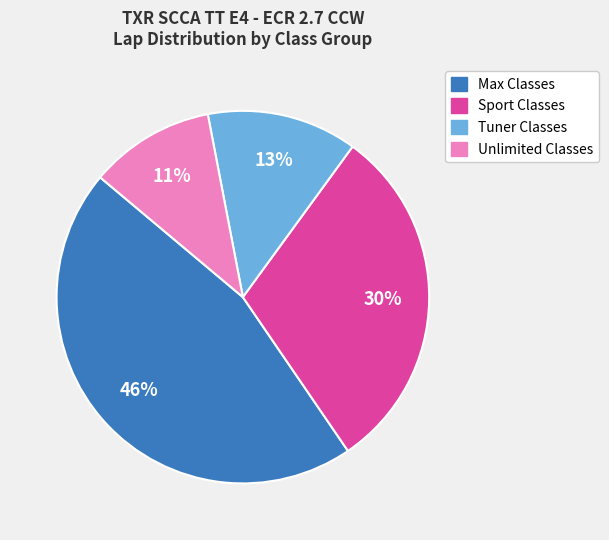

How many slices are in this pie chart?

4